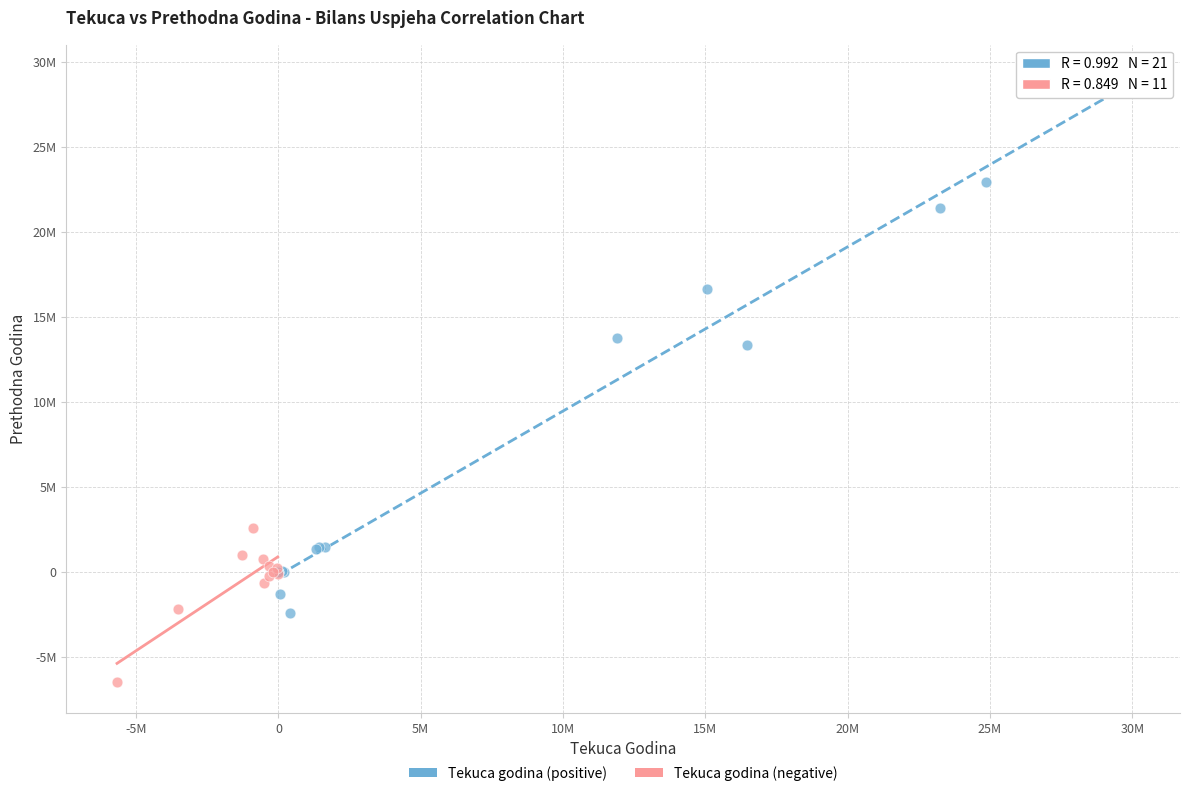

Which series has the widest spread of Y values?

Tekuca godina (positive)